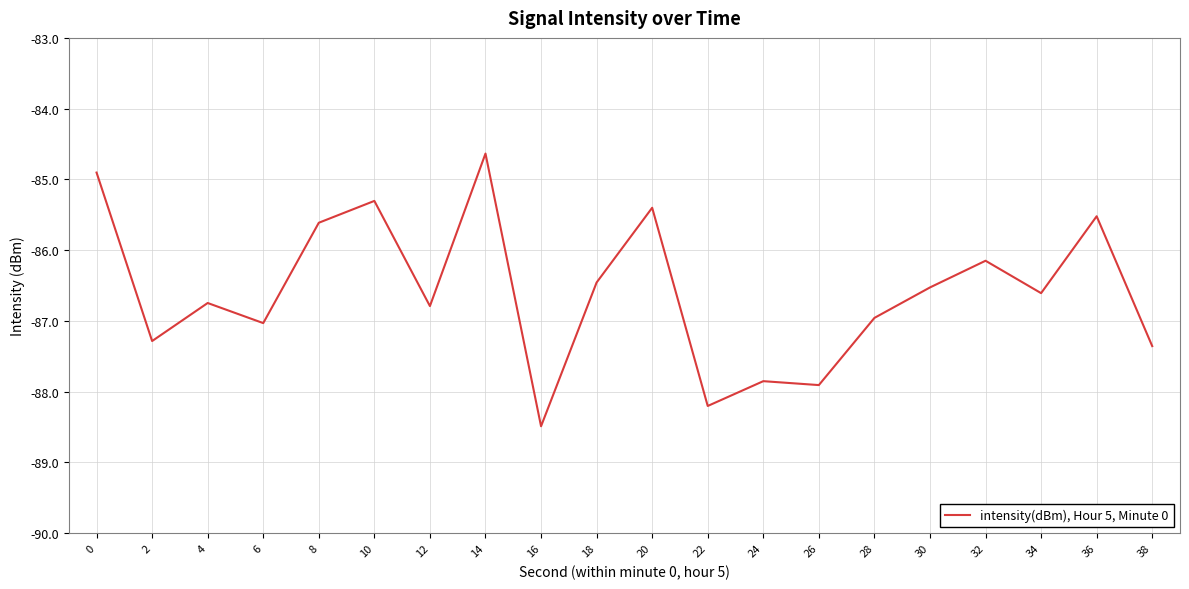

What is the average value?

-86.6